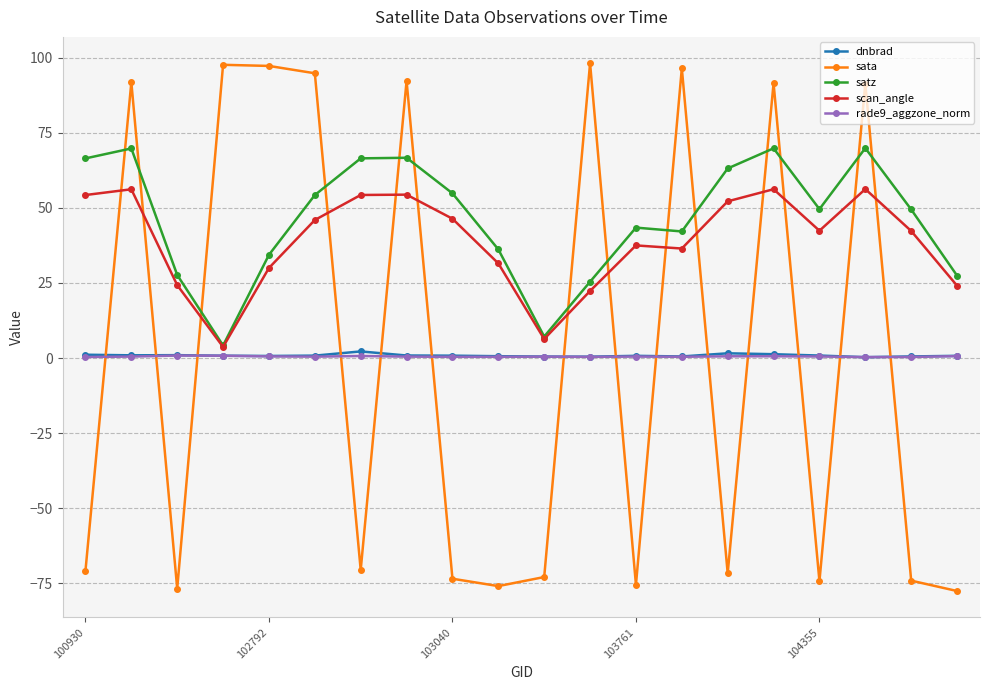

True or false: scan_angle has more than 2 interior local peaks.

True